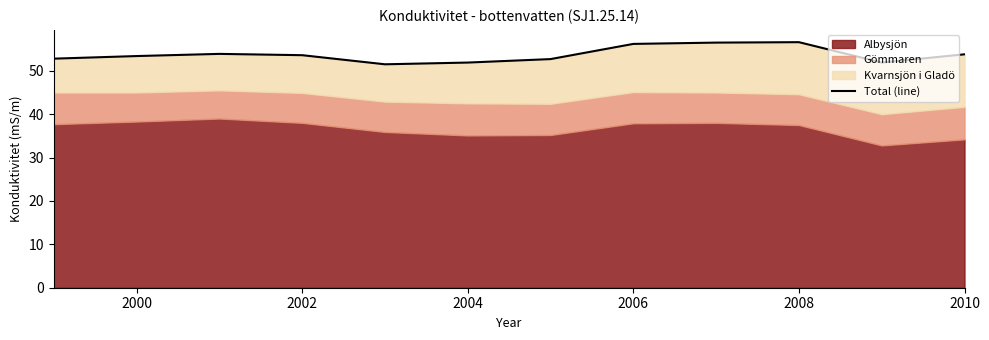

What is the sum of the values at 2010 and 2000?

107.2